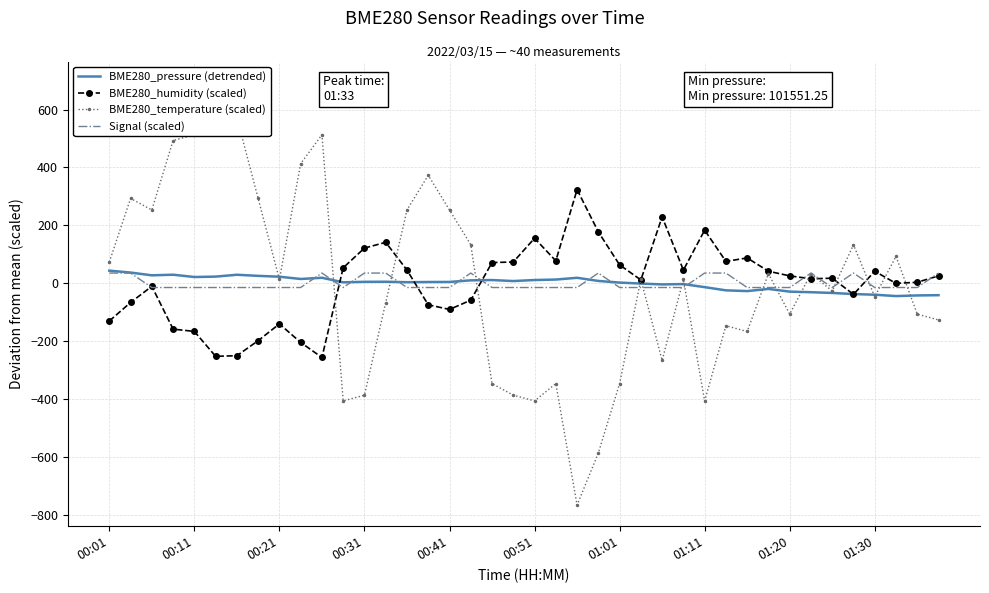

How many times do BME280_temperature (scaled) and BME280_humidity (scaled) cross each other?

11